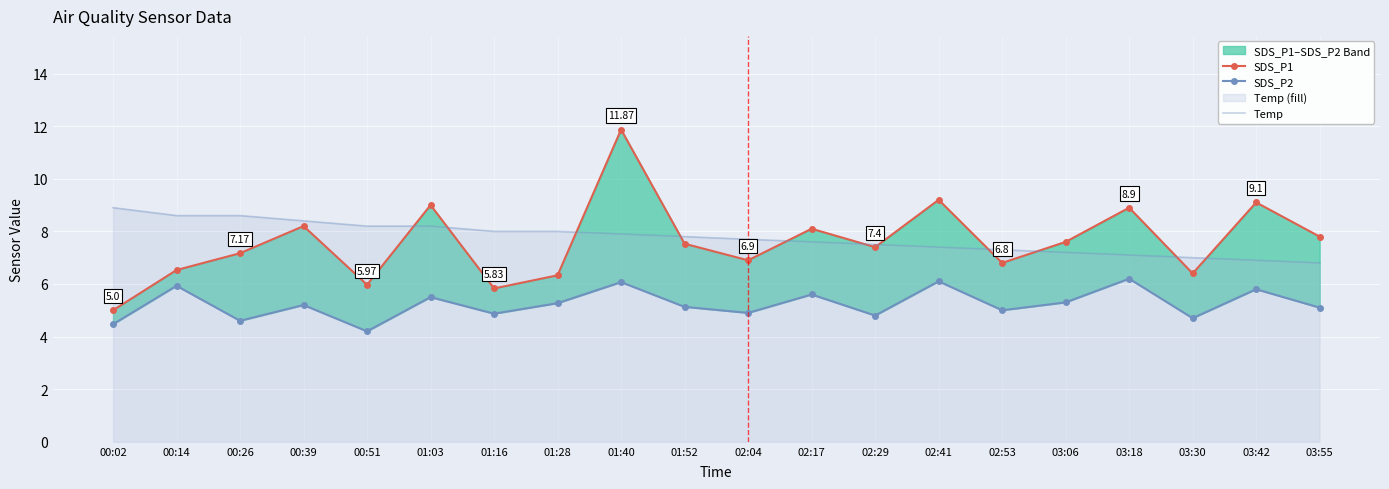

What is the value of the SDS_P1 point at the 1st from the left?

5.0